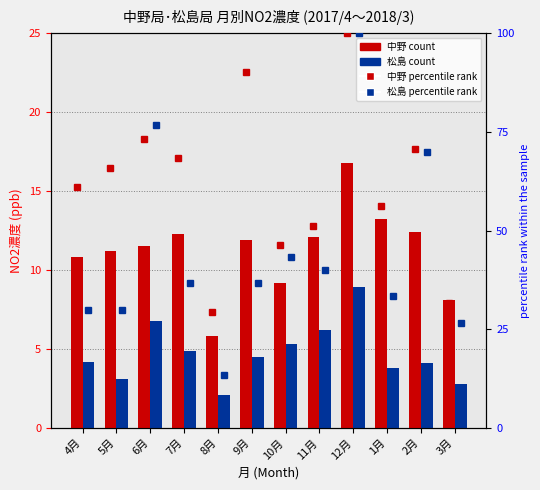

Where is 松島 (count) nearest to the value 5?

7月